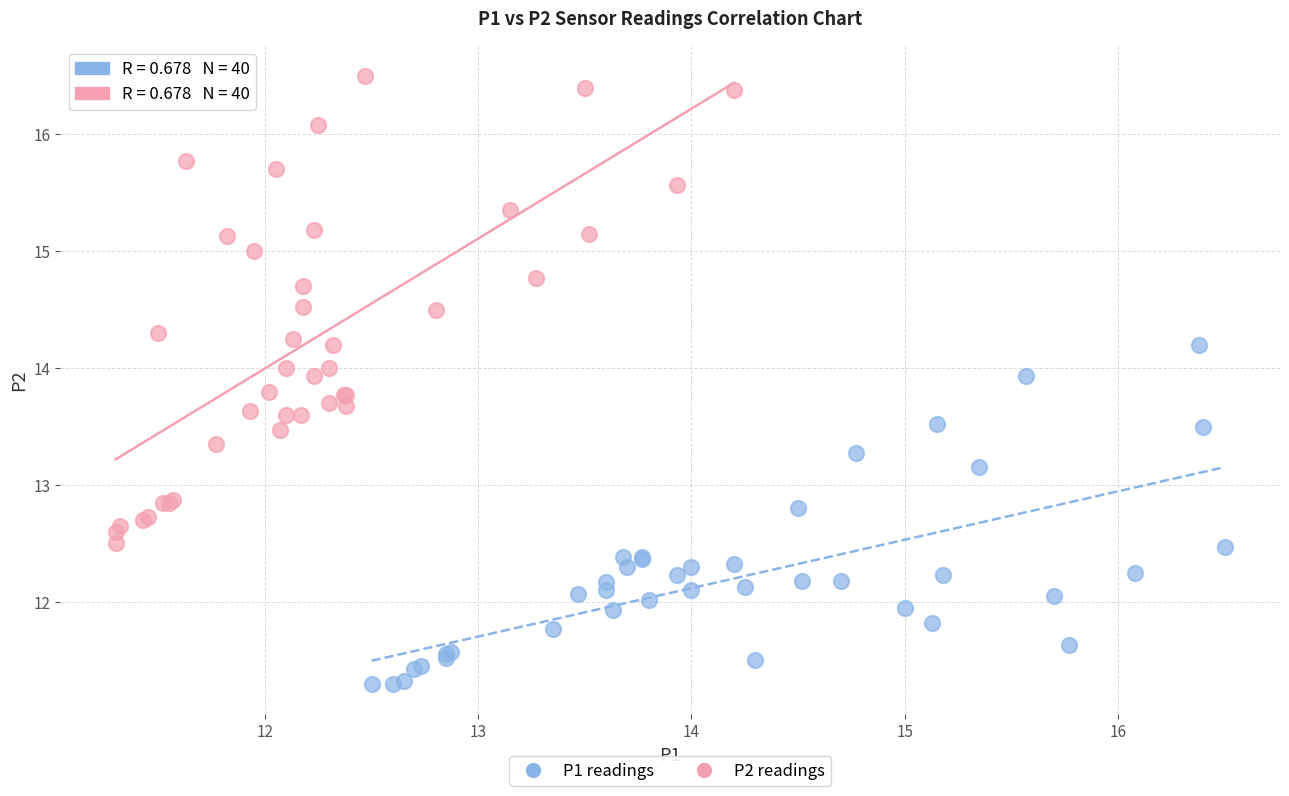

Which series contains the lowest Y value?

P1 readings